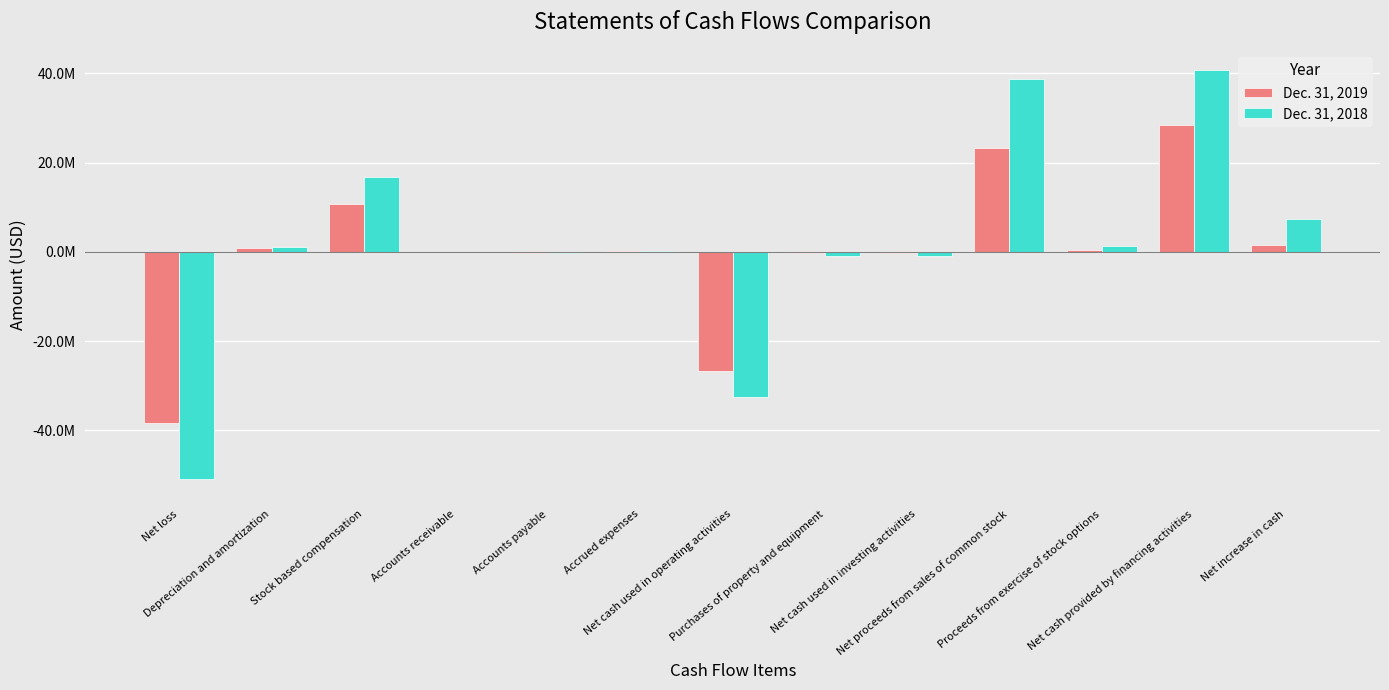

What are all the series names shown in the legend?

Dec. 31, 2019, Dec. 31, 2018